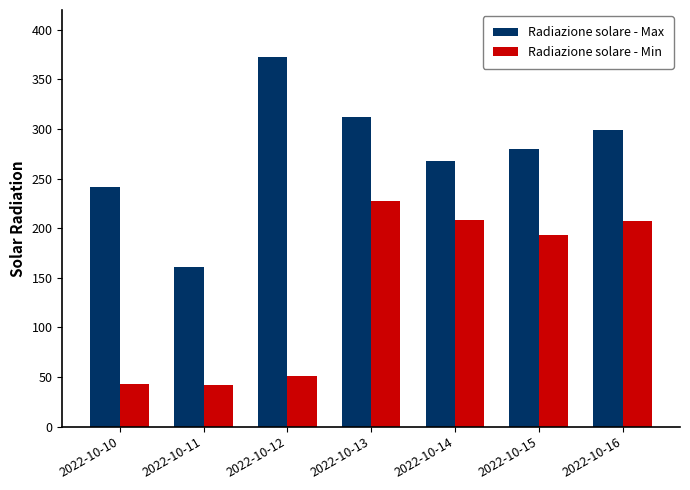

The Radiazione solare - Max series shows 312.4 at 2022-10-13. True or false?

True